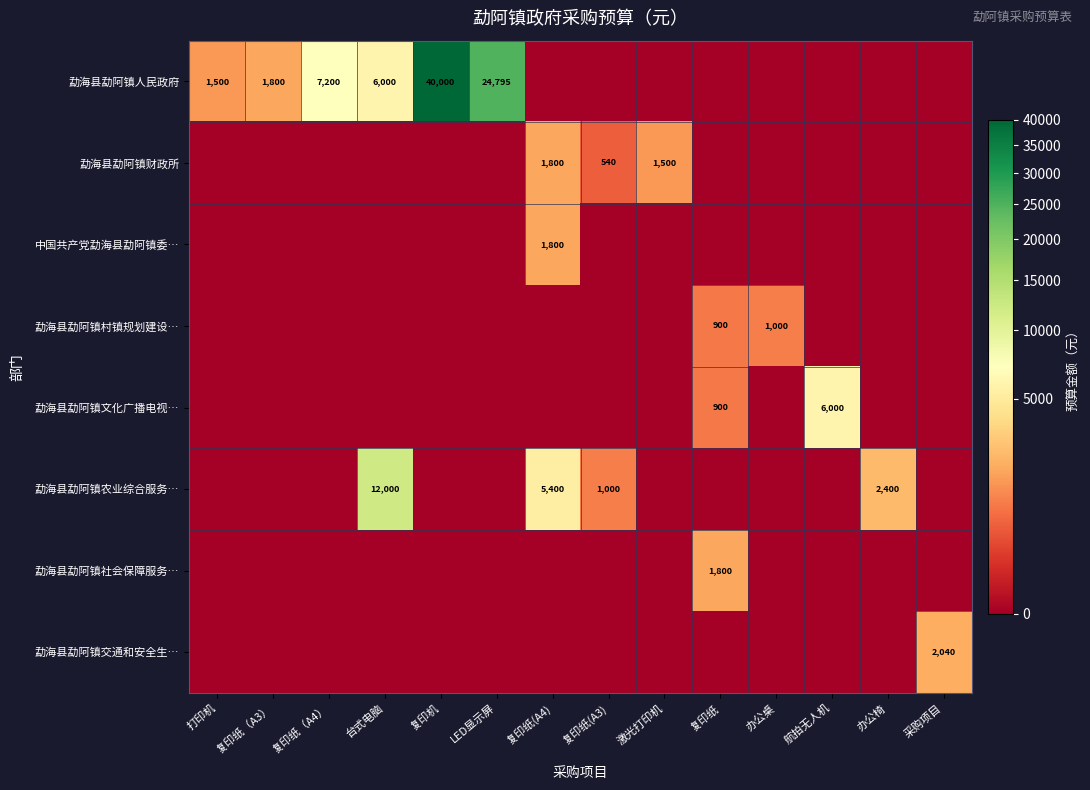

What is the sum of the 勐海县勐阿镇财政所 values at 激光打印机 and LED显示屏?

1500